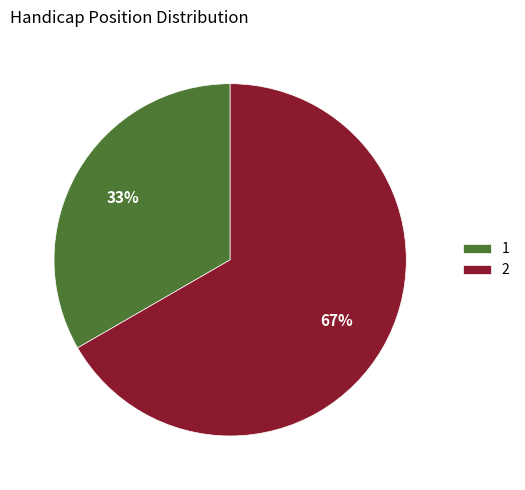

Which slice is the smallest?

1